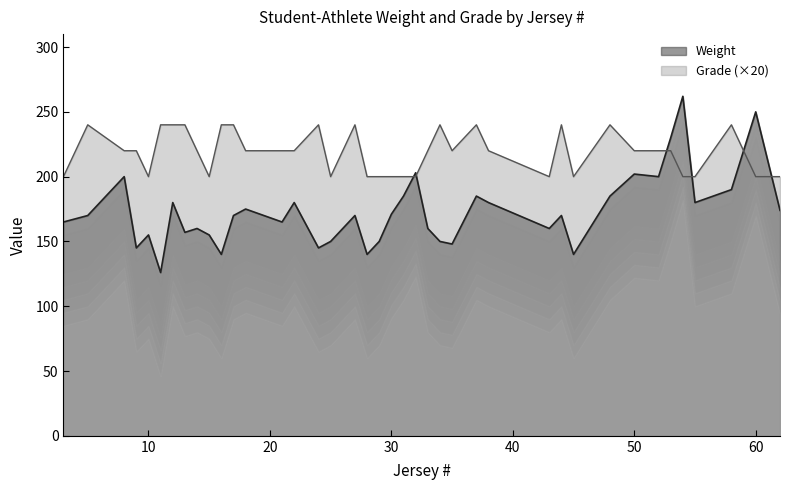

Reading right to left, extract all data points from this chart.

Weight: 62=174	60=250	58=190	55=180	54=262	53=230	52=200	50=202	48=185	45=140	44=170	43=160	38=180	37=185	35=148	34=150	33=160	32=203	31=185	30=171	29=150	28=140	27=170	25=150	24=145	22=180	21=165	18=175	17=170	16=140	15=155	14=160	13=157	12=180	11=126	10=155	9=145	8=200	5=170	3=165
Grade: 62=200	60=200	58=240	55=200	54=200	53=220	52=220	50=220	48=240	45=200	44=240	43=200	38=220	37=240	35=220	34=240	33=220	32=200	31=200	30=200	29=200	28=200	27=240	25=200	24=240	22=220	21=220	18=220	17=240	16=240	15=200	14=220	13=240	12=240	11=240	10=200	9=220	8=220	5=240	3=200